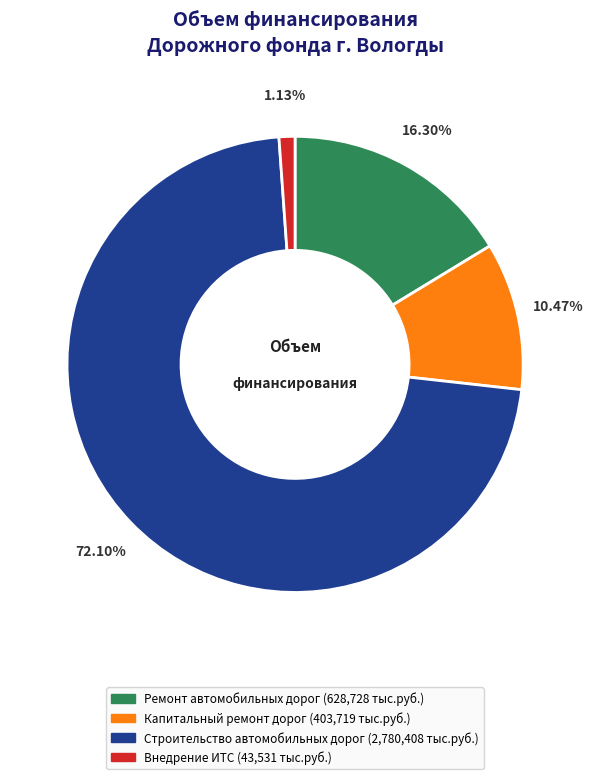

Count the number of slices in the pie.

4